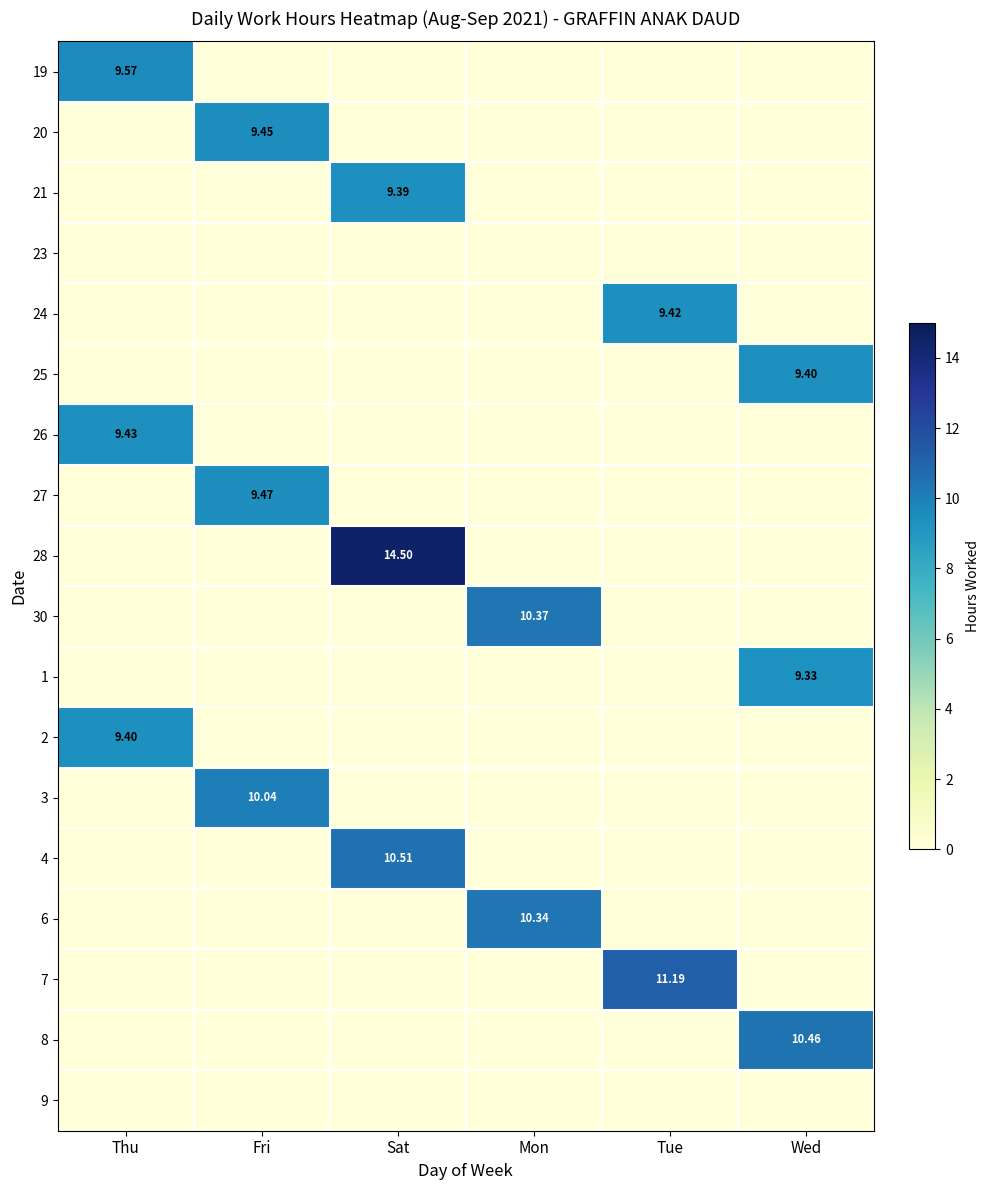

At which label is 26 closest to 4?

Fri